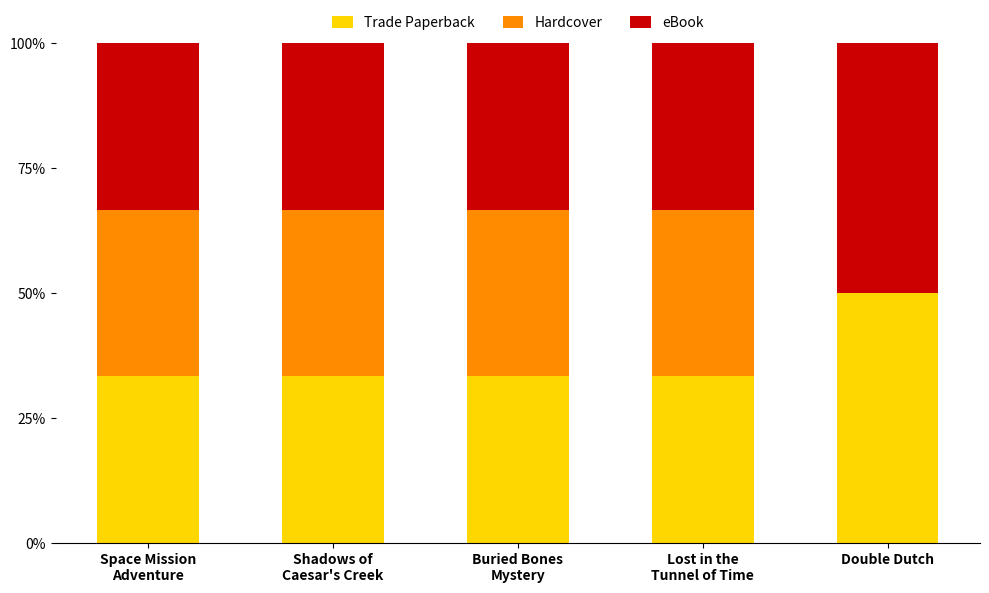

What is the sum of all Trade Paperback values?

183.3